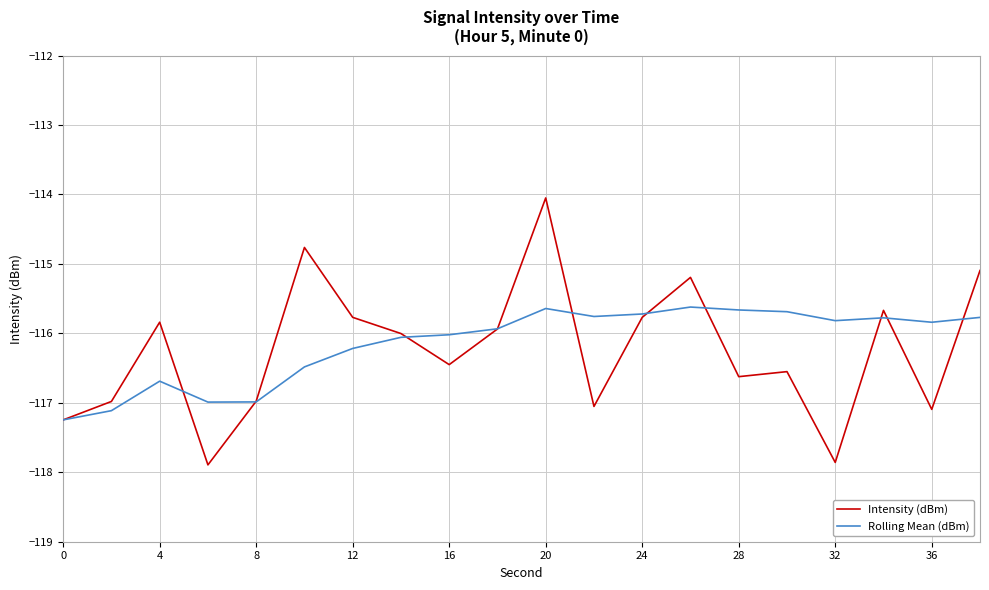

How many categories are shown in the chart?

20